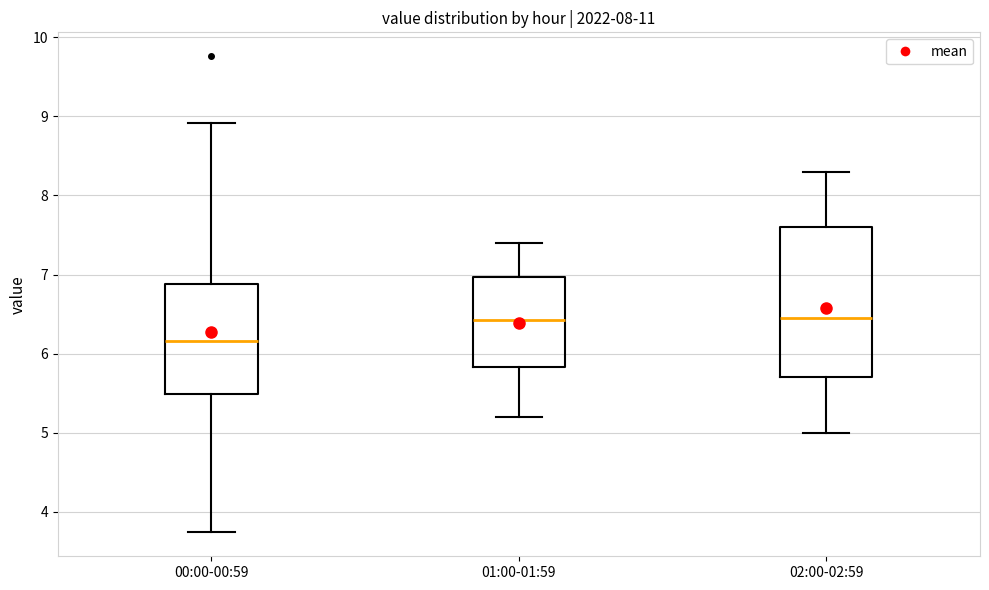

Reading left to right, read every box against the y-axis: the position of its median line, the range the box covers, and the ends of its whiskers. The values are not printed on the chart, so give them approximately, as read against the axis.

00:00-00:59: median 6.2, box 5.5 to 6.9, whiskers 3.7 to 8.9
01:00-01:59: median 6.4, box 5.8 to 7.0, whiskers 5.2 to 7.4
02:00-02:59: median 6.5, box 5.7 to 7.6, whiskers 5.0 to 8.3